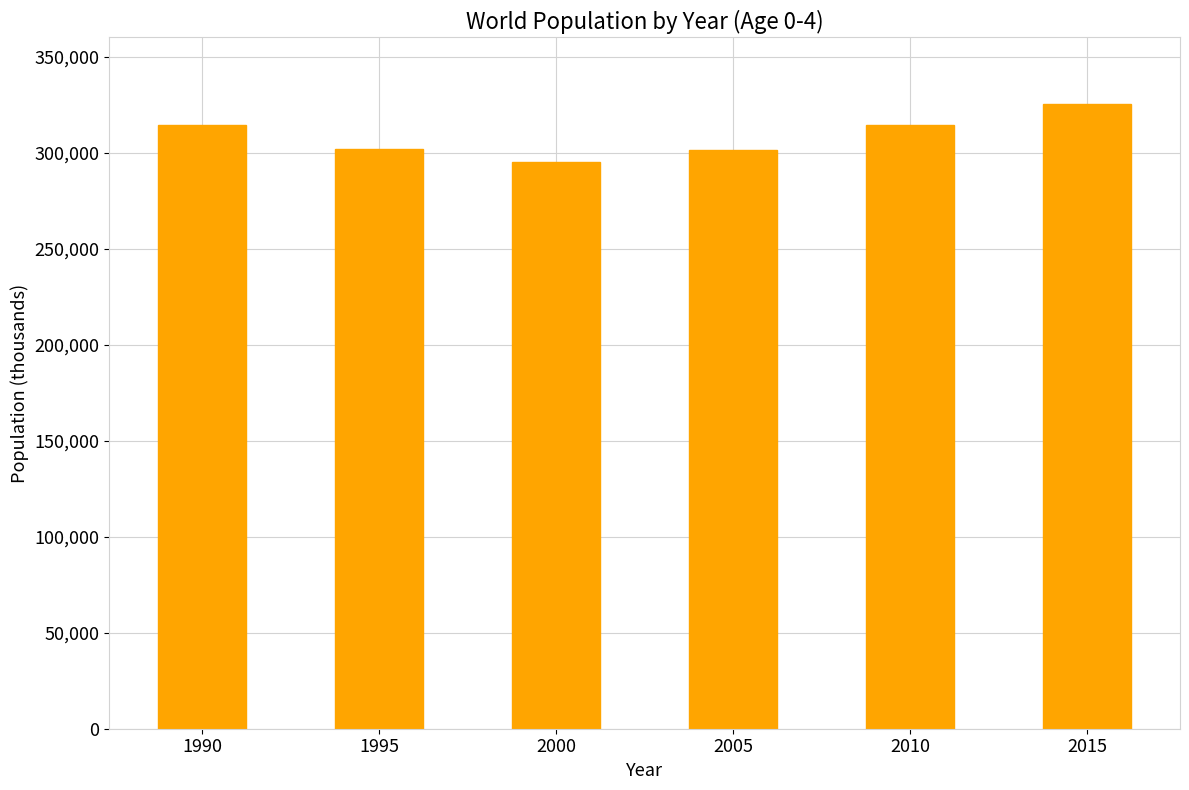

What is the sum of the values at 2000 and 1995?

597121.9